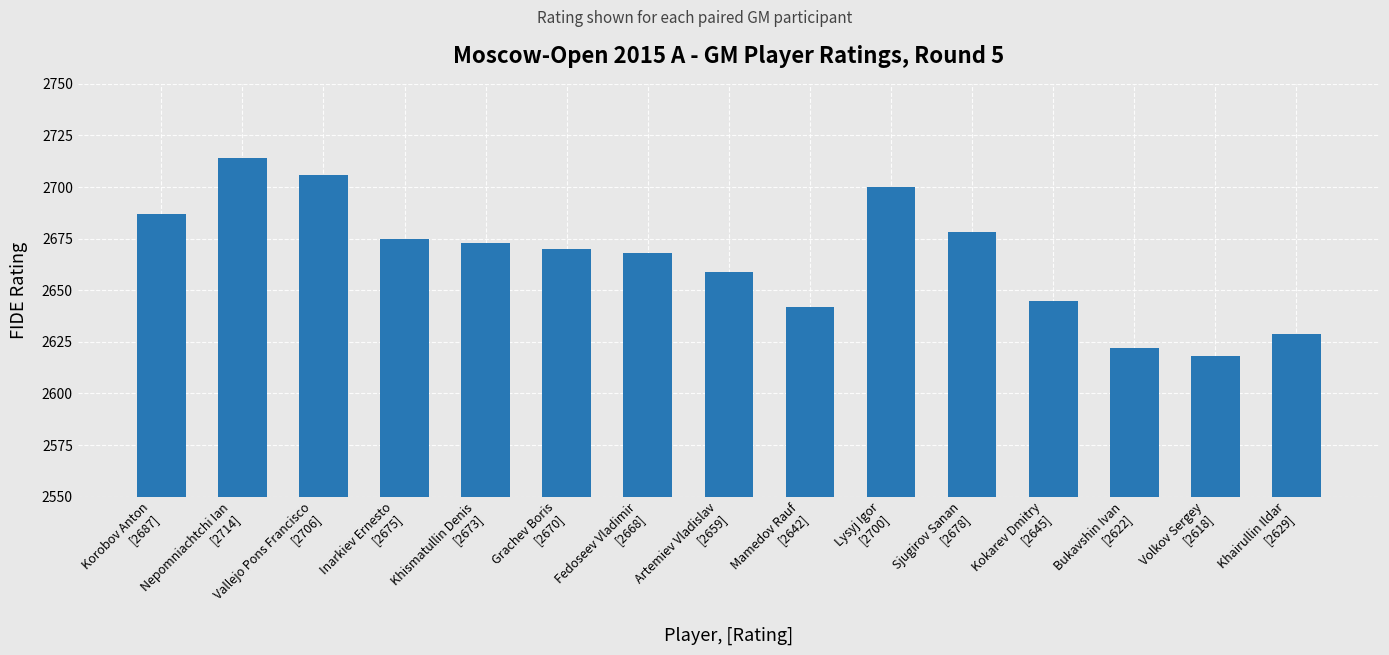

Are the bars grouped side by side (vs. stacked)?

No